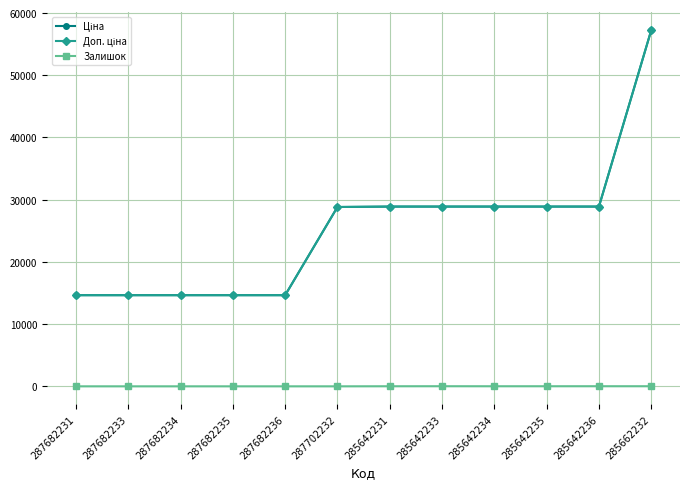

The value of Ціна at 285642235 is 14639.0. True or false?

False